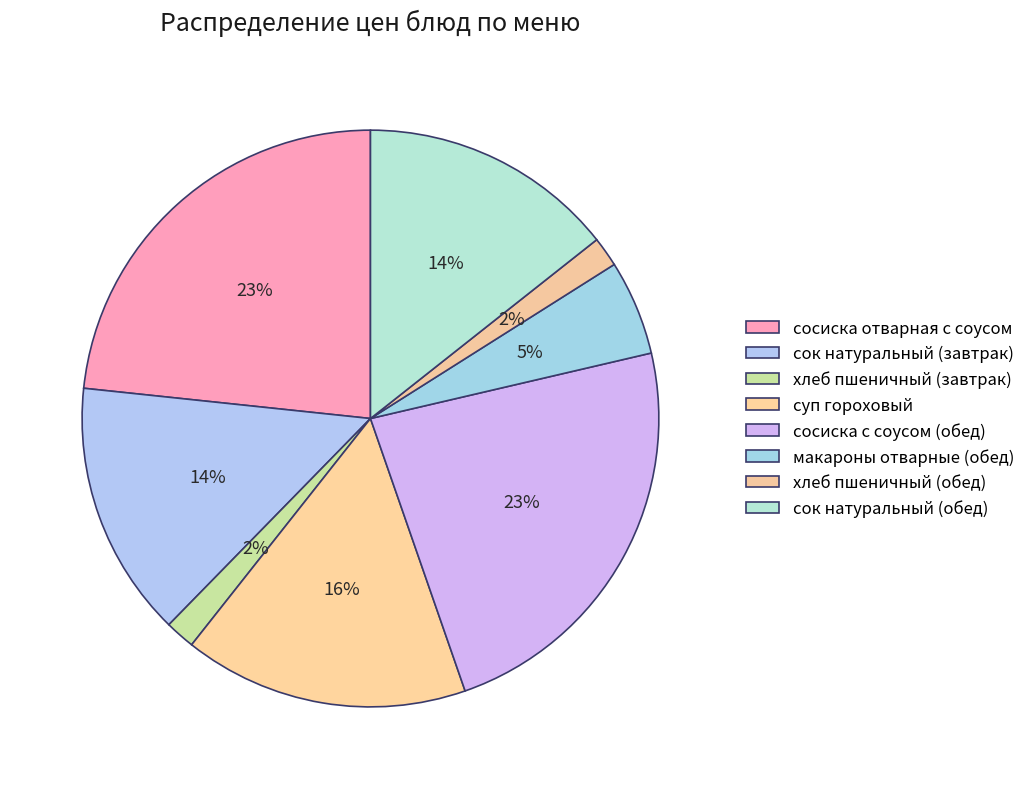

To the nearest percent, what is the combined percentage of хлеб пшеничный (обед) and сок натуральный (завтрак)?

16%